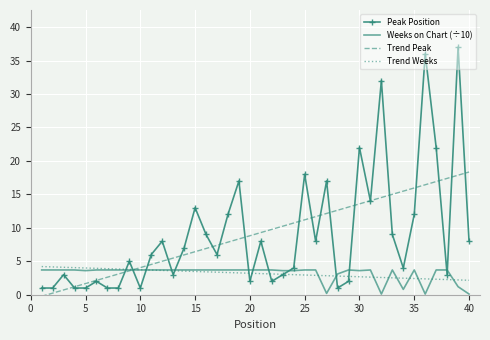

What is the greatest value displayed?

37.0